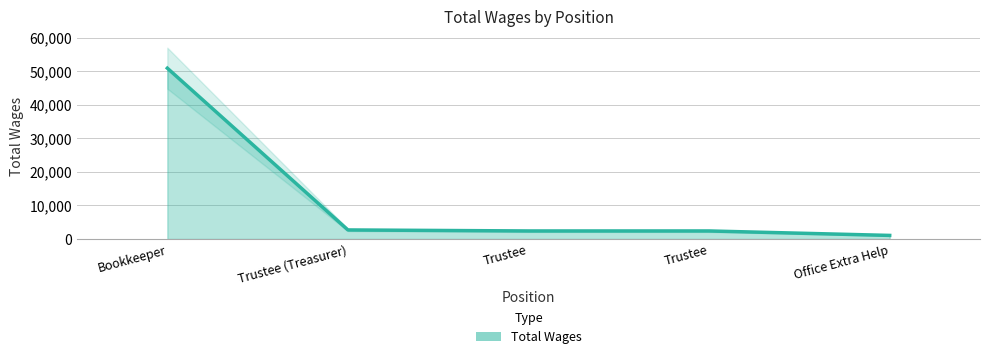

The value at Trustee (Treasurer) is 2700. True or false?

True